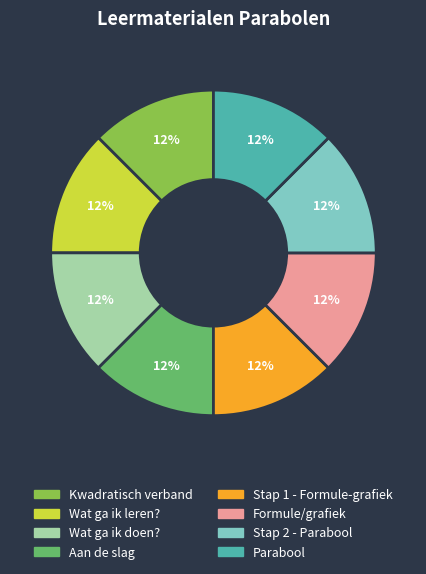

Is it true that Kwadratisch verband is 24% of the pie?

False